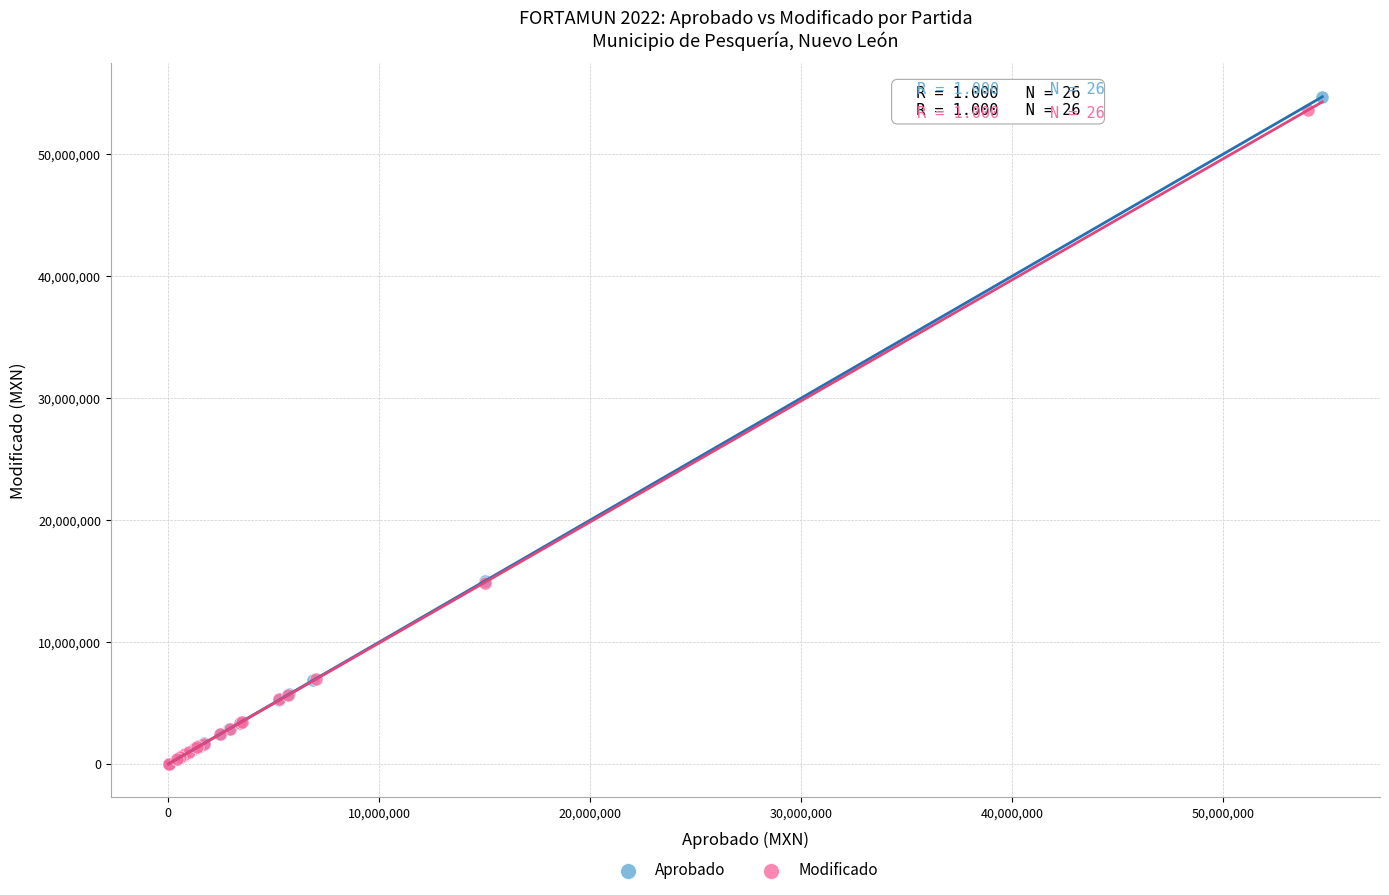

Which series has the largest Y range (max minus min)?

Aprobado